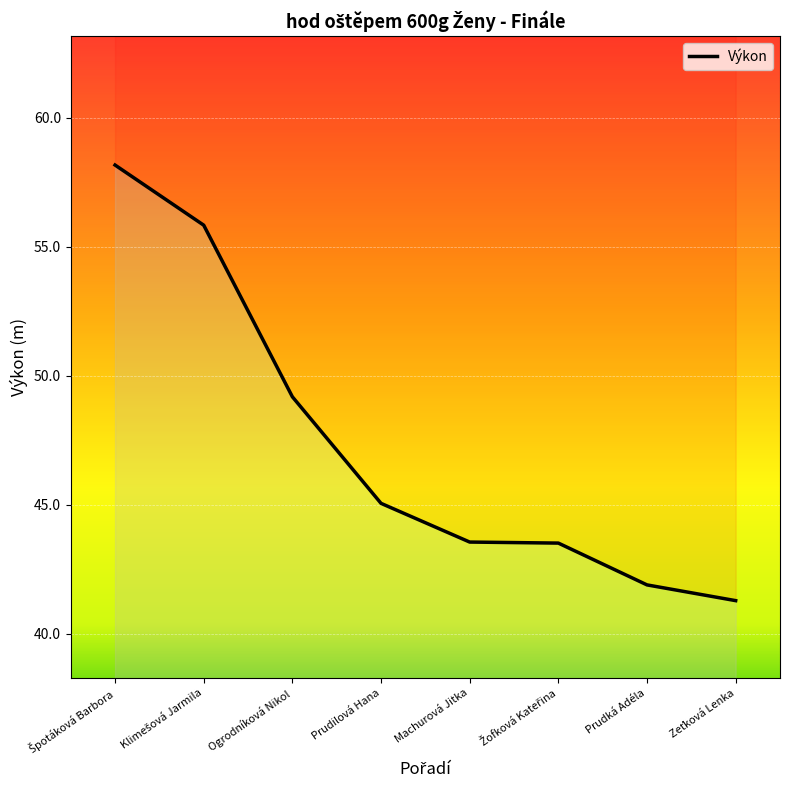

Which label corresponds to the largest value in the chart?

Špotáková Barbora